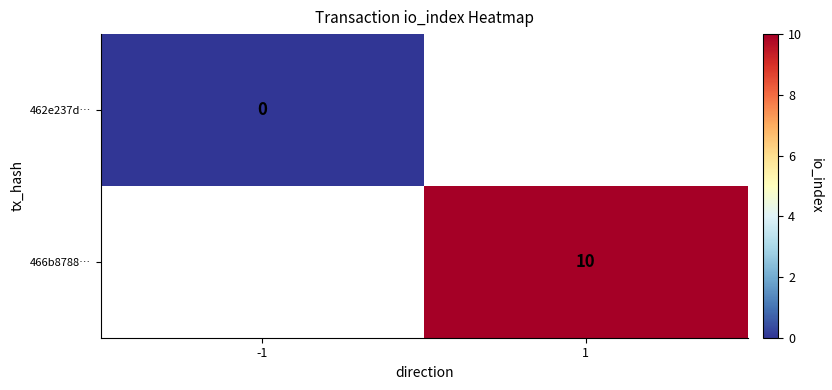

True or false: 466b8788… has a value of 3 at 1.

False